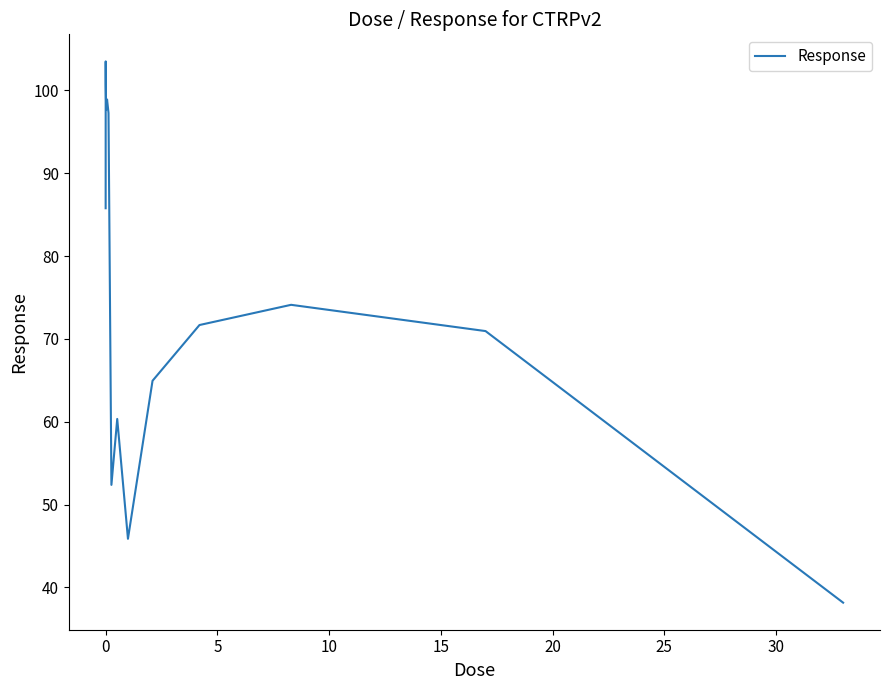

What is the greatest value displayed?

103.5